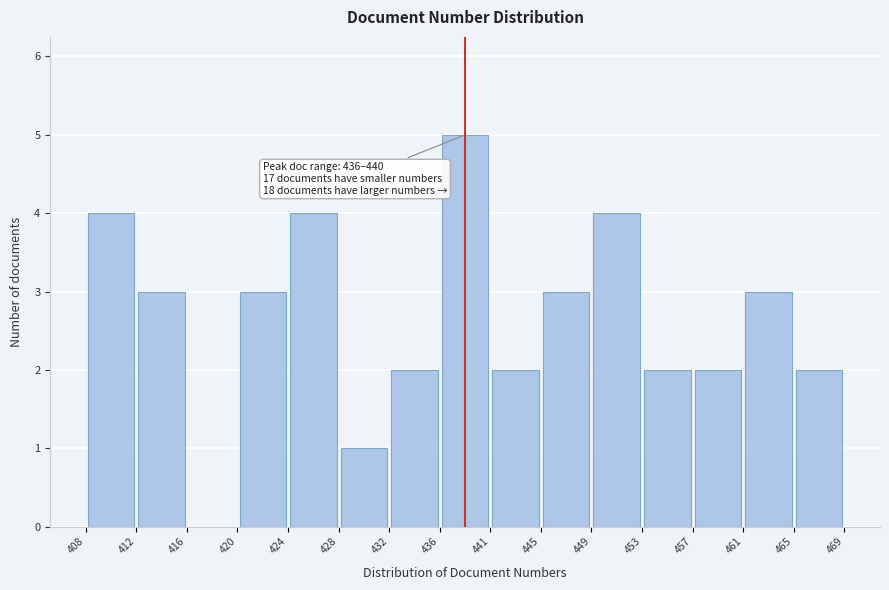

Which range on the x-axis has the tallest bar?

436 to 441